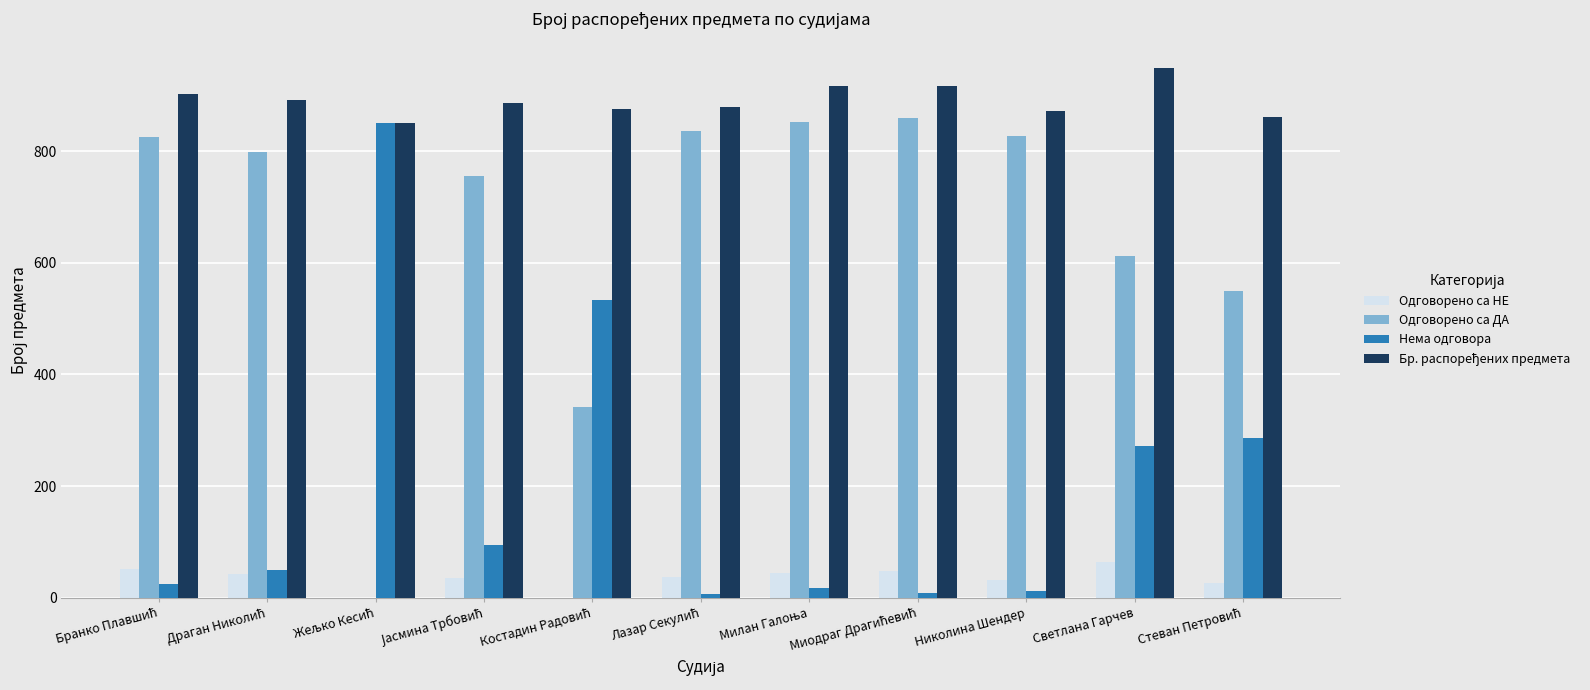

What is the maximum value shown in the chart?

949